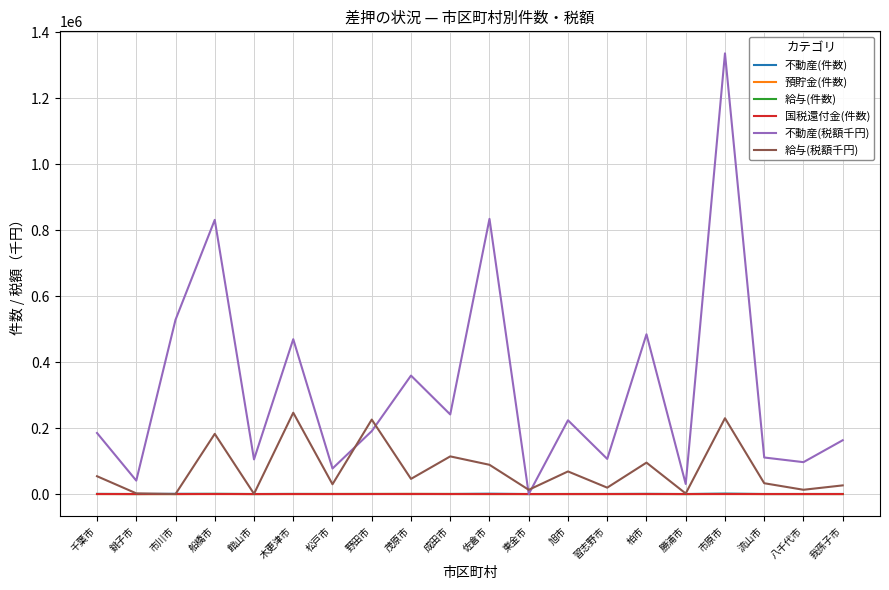

Is it true that 不動産(税額千円) equals 130131 at 松戸市?

False